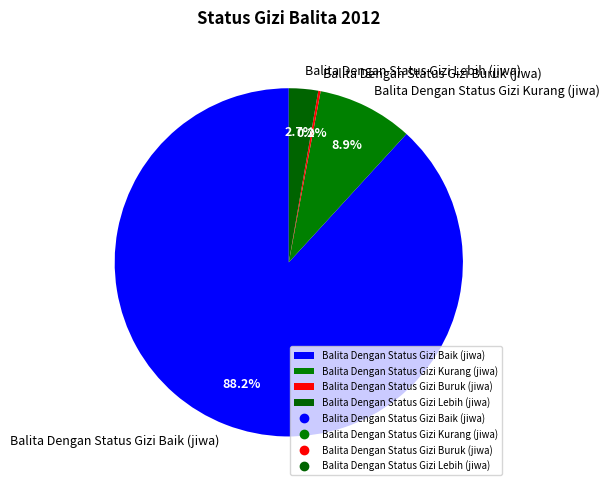

What is the majority slice?

Balita Dengan Status Gizi Baik (jiwa)